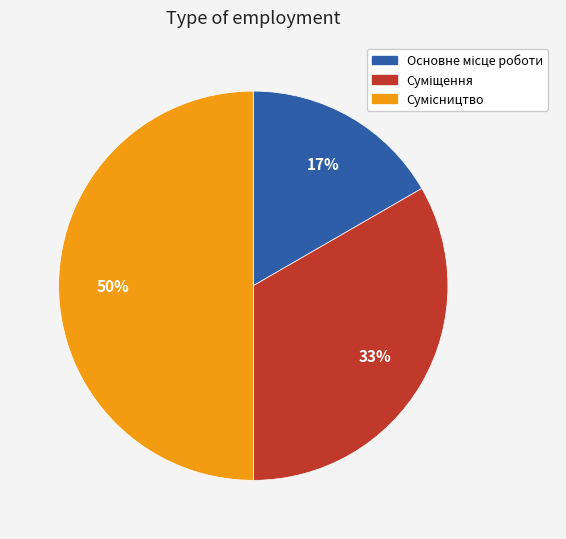

To the nearest percent, what is the difference between the largest and smallest slice percentages?

33%